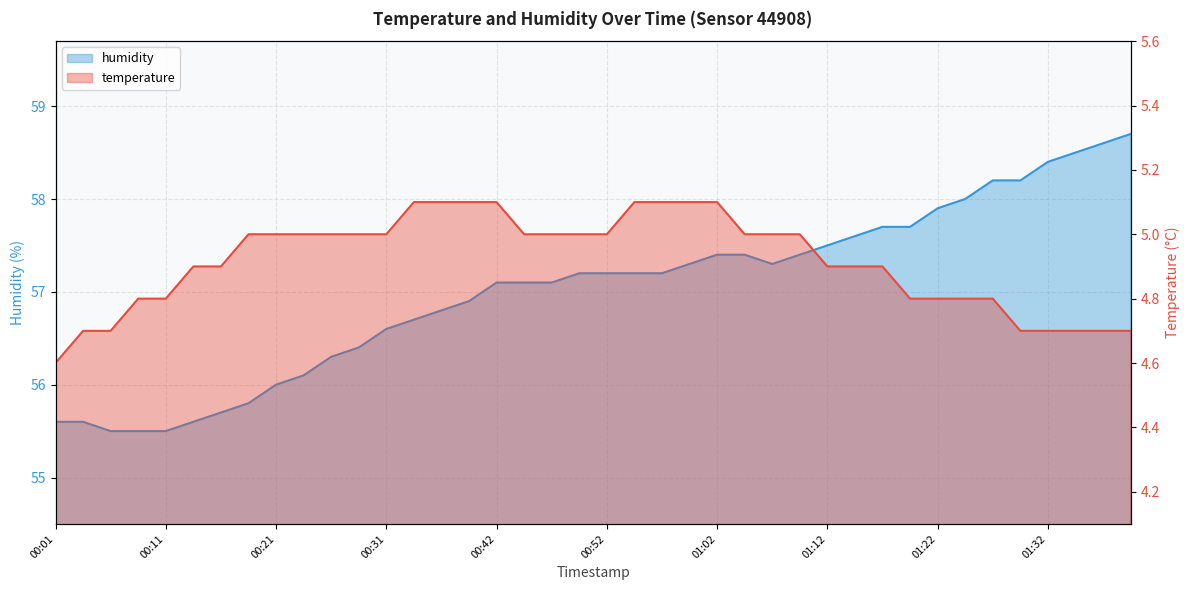

Is it true that humidity equals 32.8 at 00:26?

False